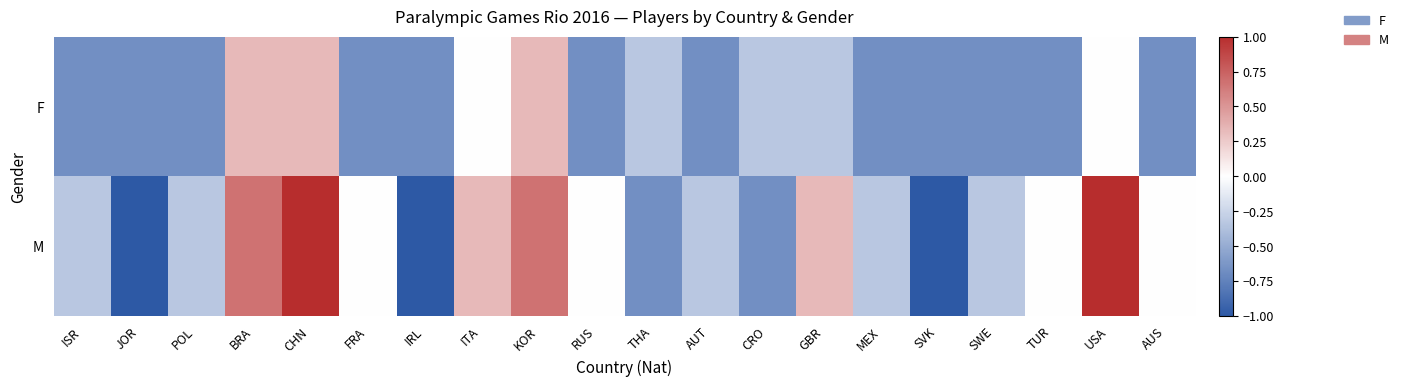

How many categories are shown in the chart?

20